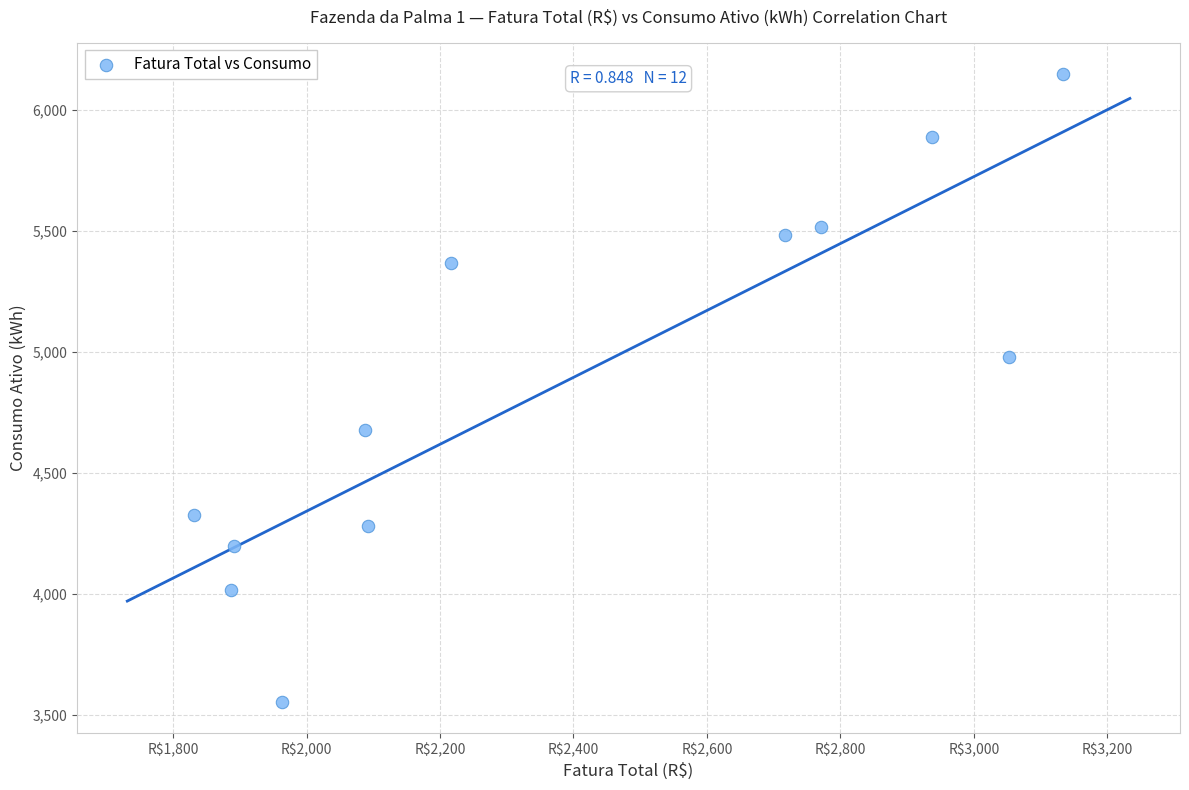

What Y value in the scatter plot is closest to 4853?

4980